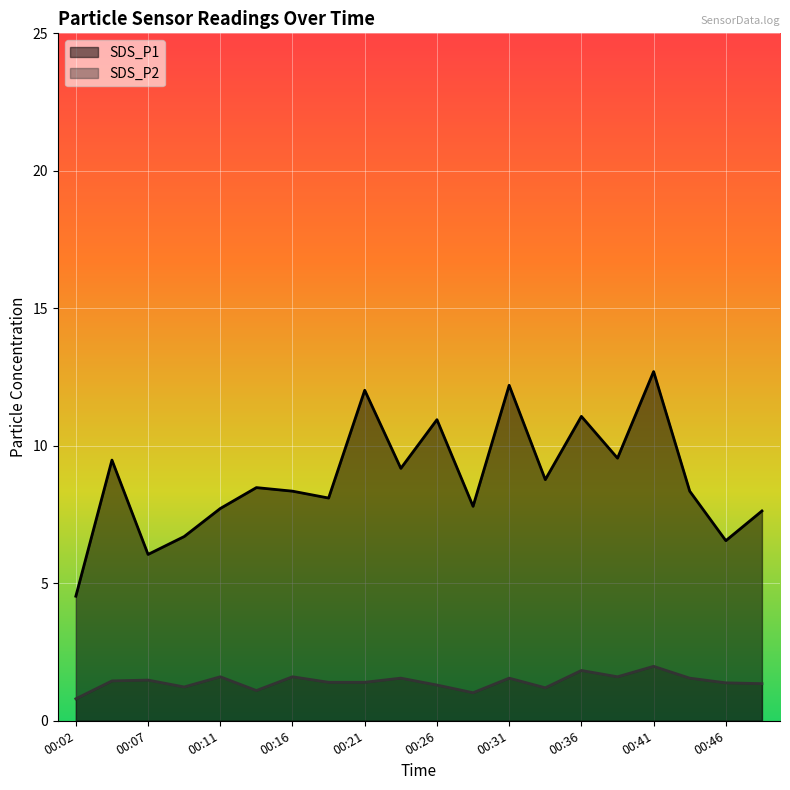

At how many categories does at least one series exceed 4?

20